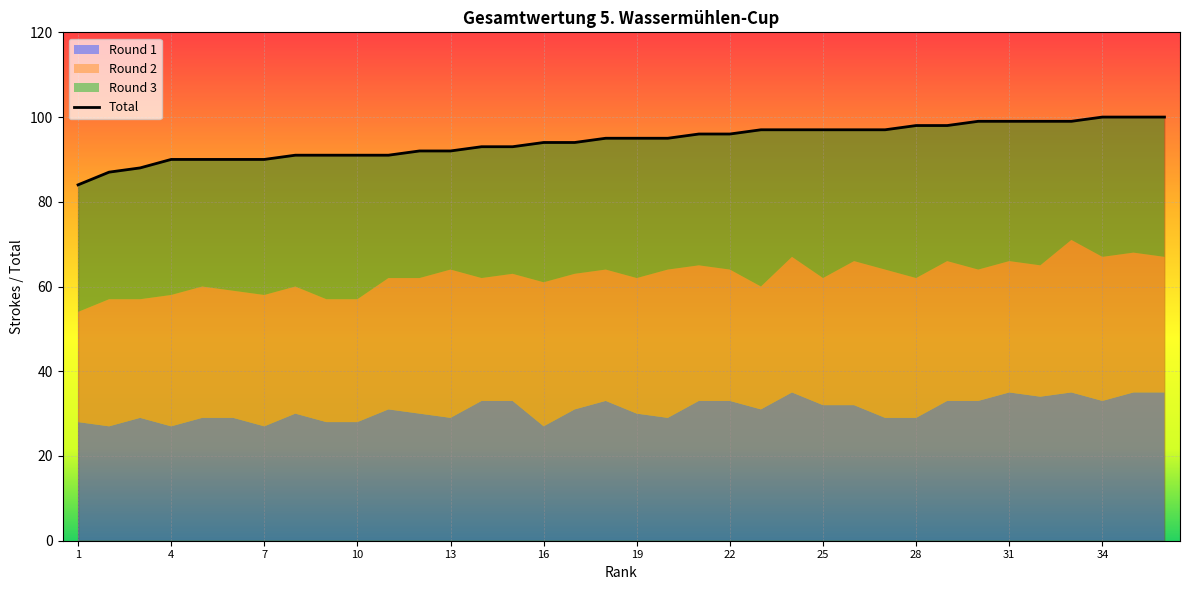

What is the smallest value displayed?

26